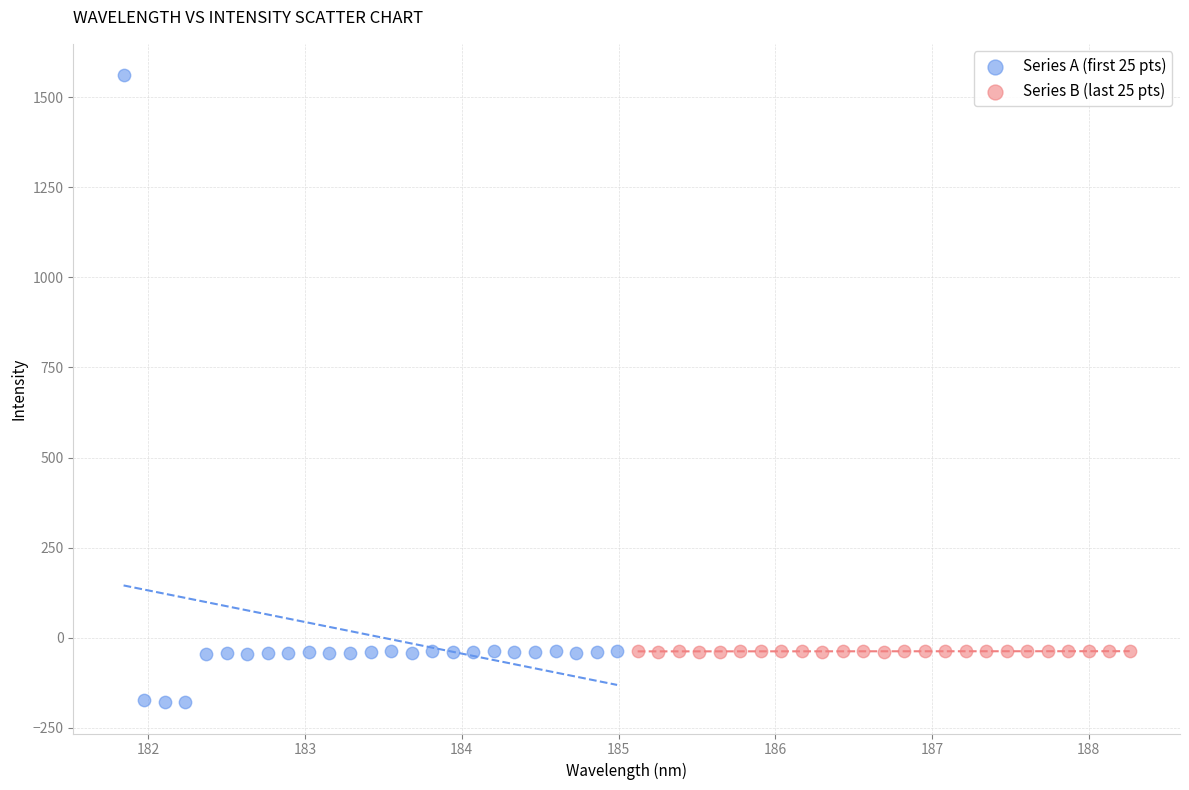

Which series reaches the maximum Y coordinate?

Series A (first 25 pts)